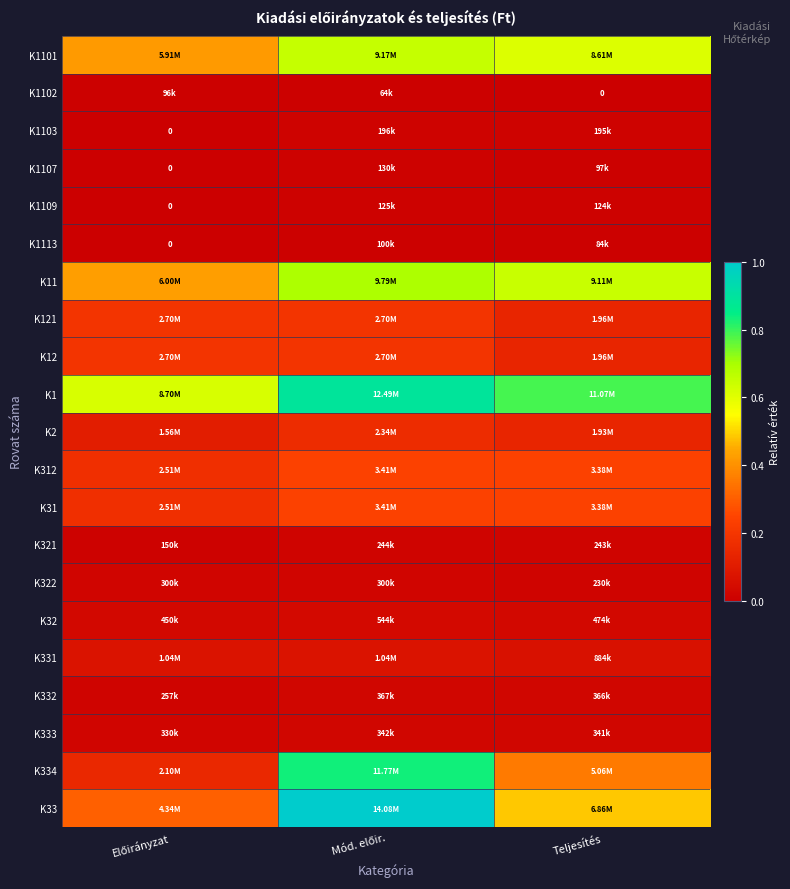

At which category does the chart reach its peak across all series?

Mód. előir.